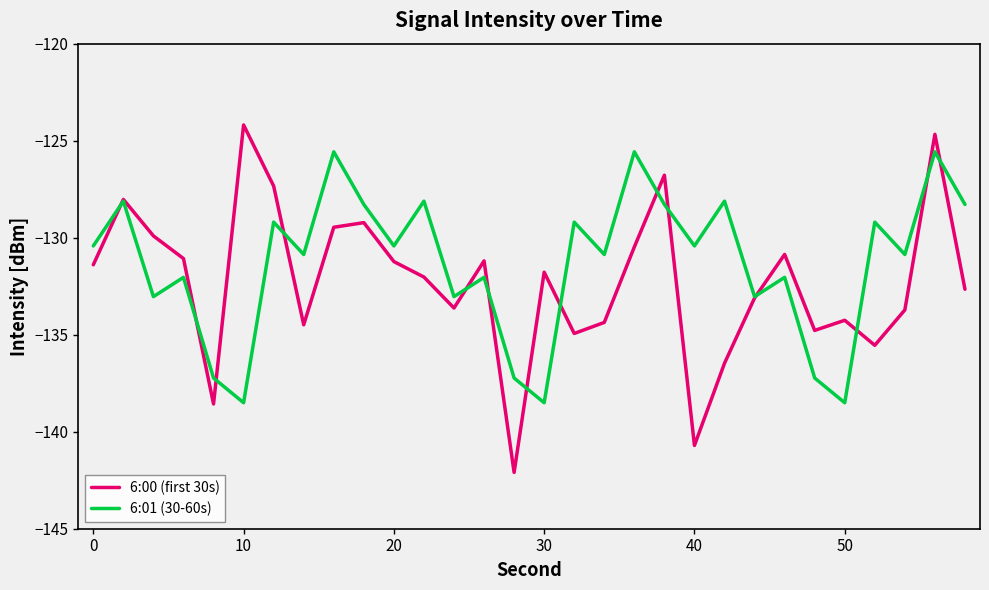

List the series in order of their peak value, lowest first.

6:01 (30-60s), 6:00 (first 30s)